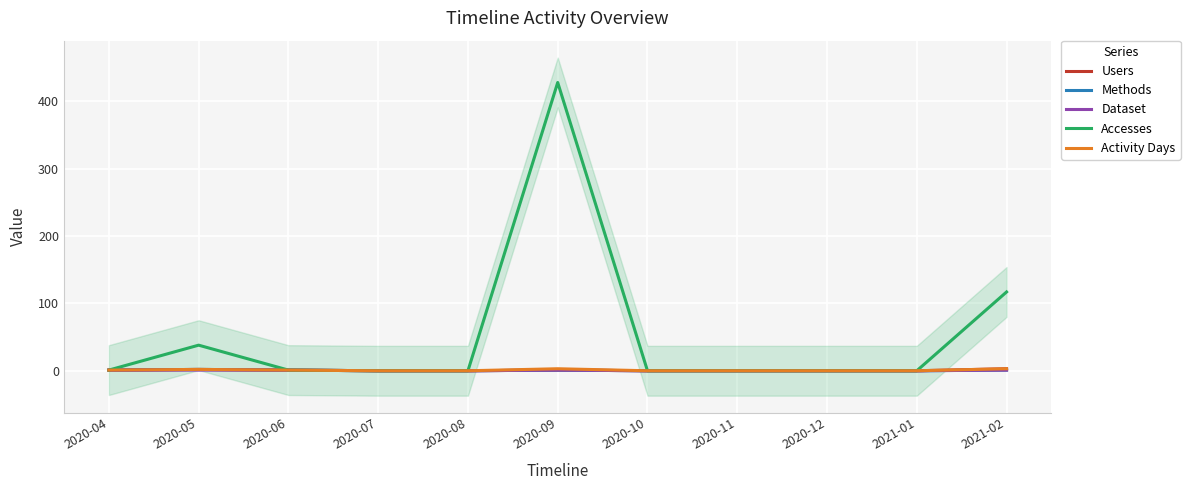

Is this an area chart (filled region under the line)?

No